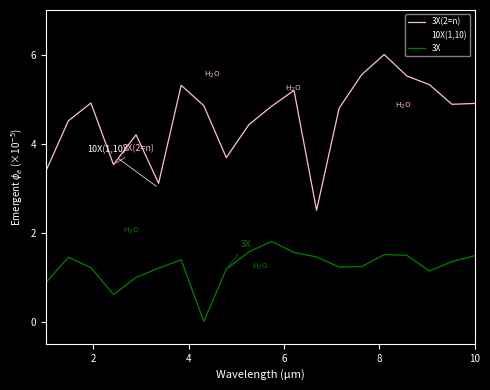

What is the minimum value for 3X(2=n)?

2.5